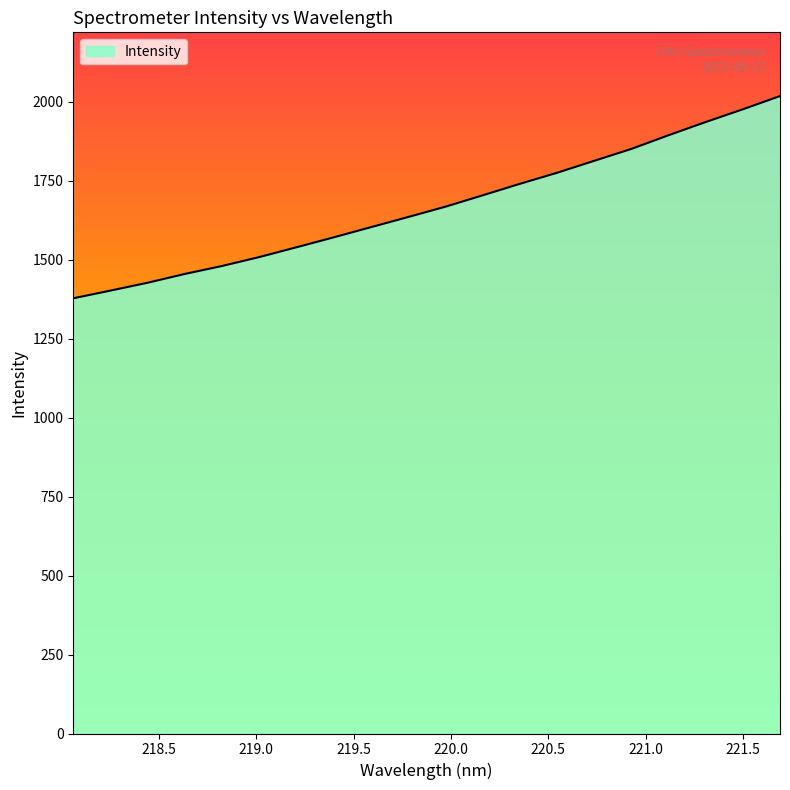

How many values exceed 1667?

10